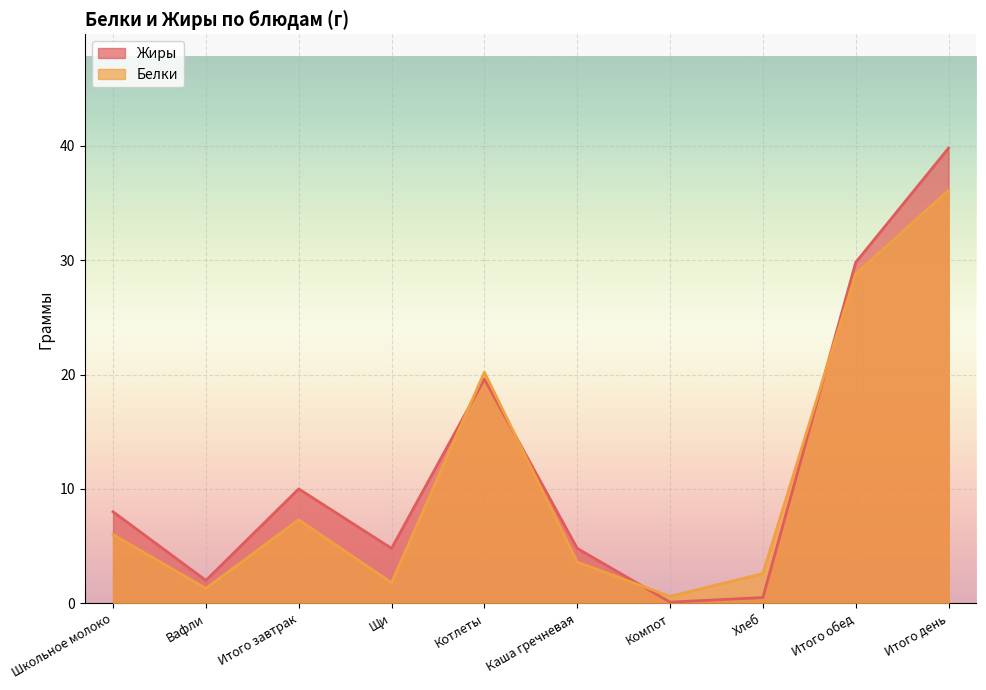

Which has a higher value, Щи or Итого завтрак?

Итого завтрак